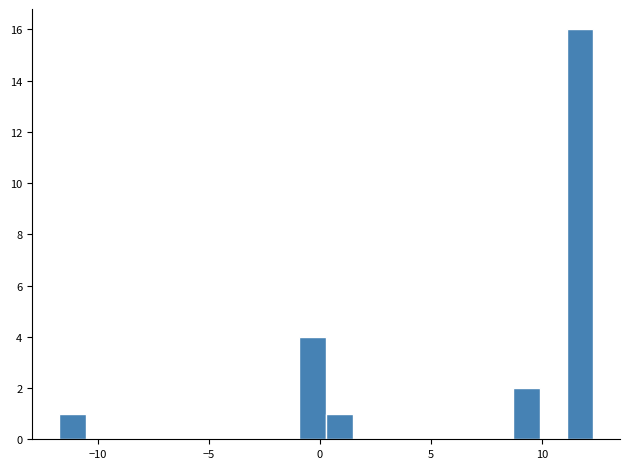

Around what value on the x-axis is the tallest bar? Give the approximate position of its centre, as read against the axis.

11.5